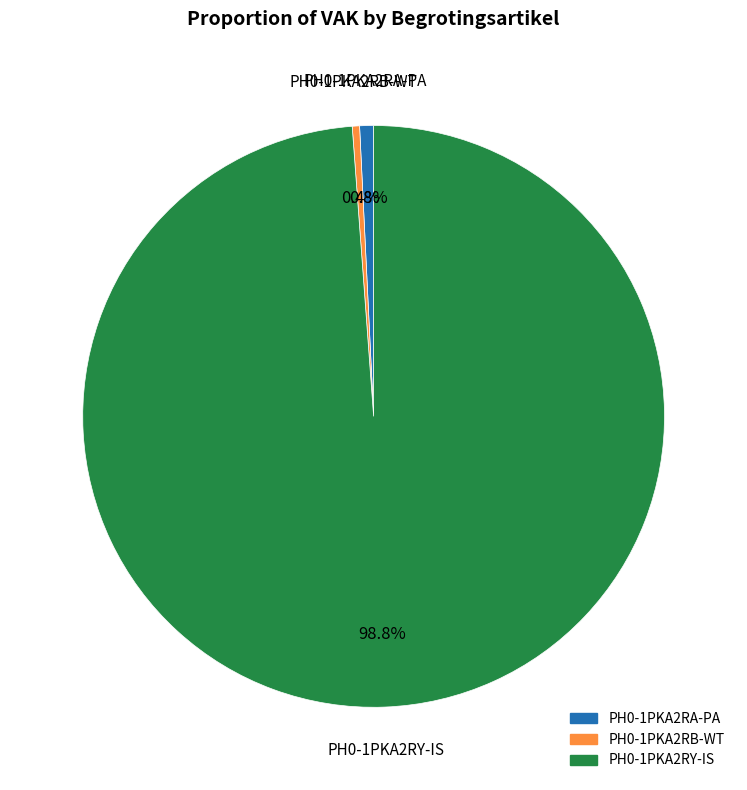

Approximately how many times larger is the value at PH0-1PKA2RA-PA compared to PH0-1PKA2RB-WT?

1.9